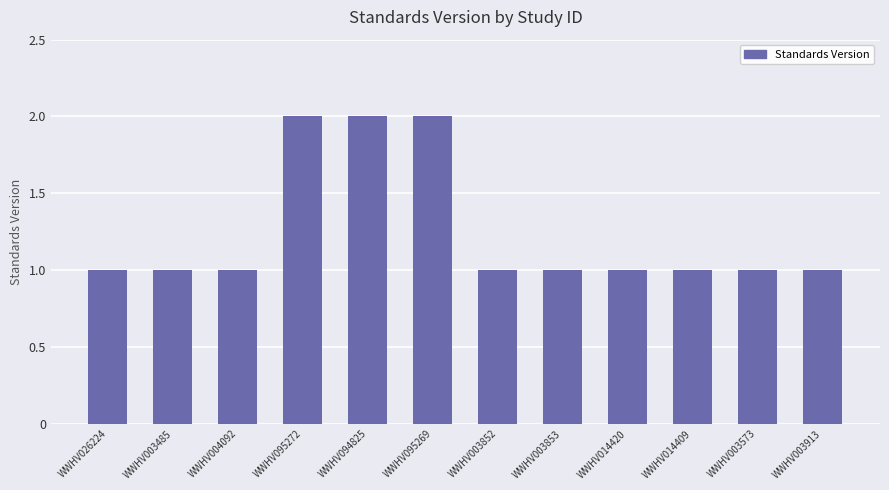

Does the chart contain any negative values?

No